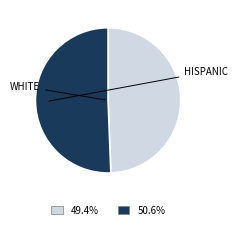

Is there a majority slice in this chart?

Yes